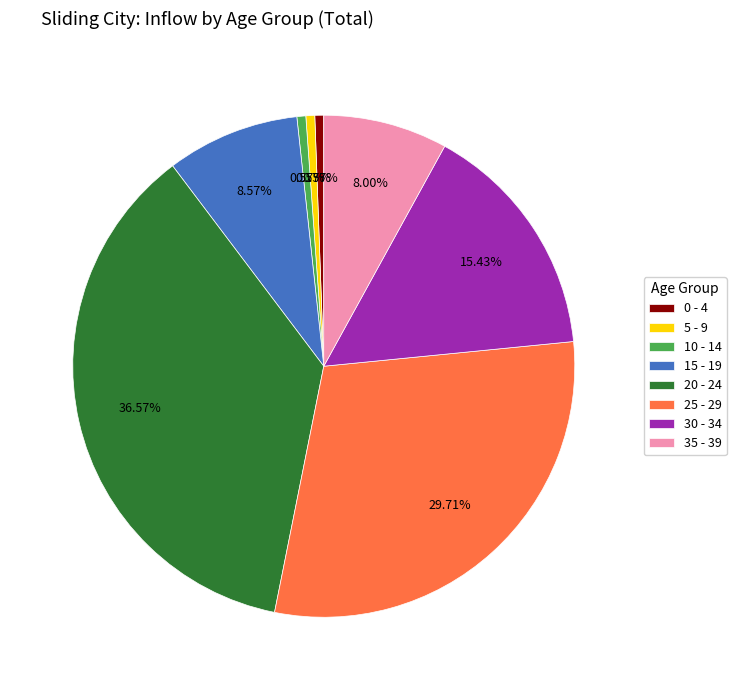

The 30 - 34 slice represents 8% of the pie. True or false?

False